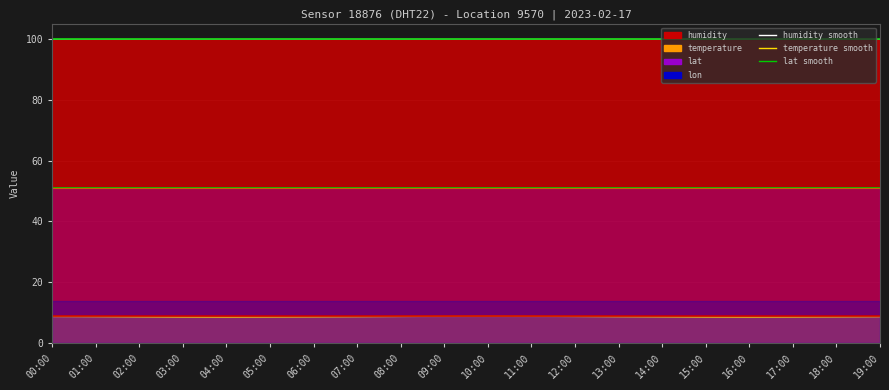

What position from the right is 09:00?

11